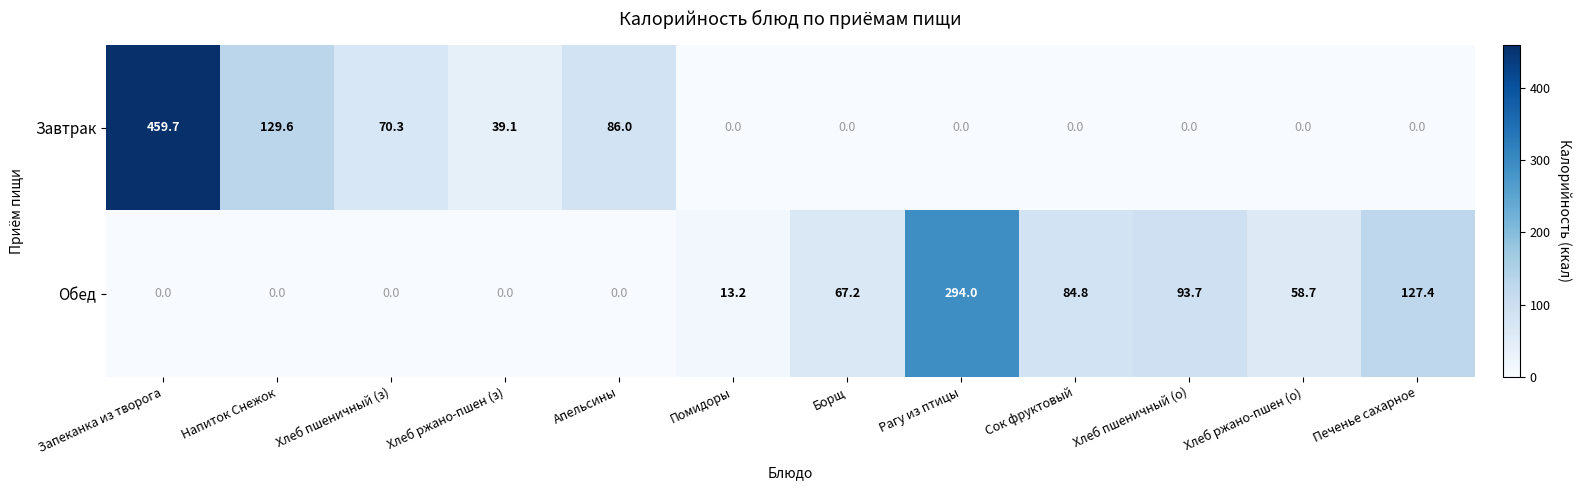

What value does the Завтрак series have at Апельсины?

86.0